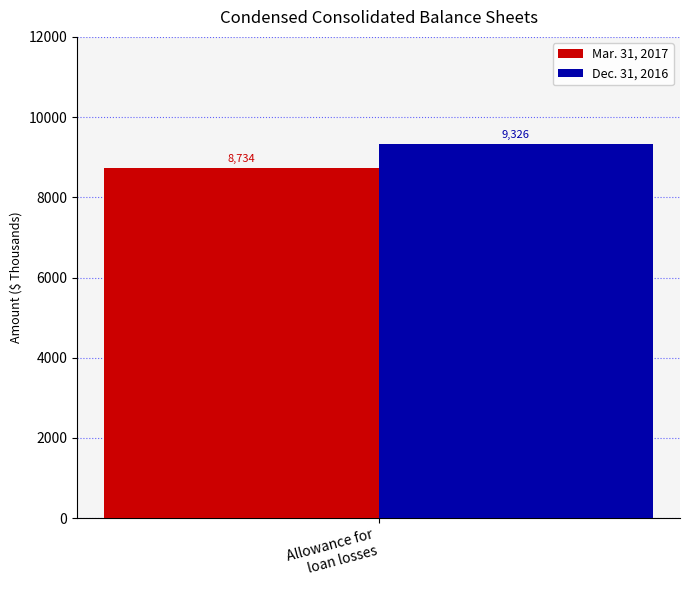

What is the smallest value displayed?

8734